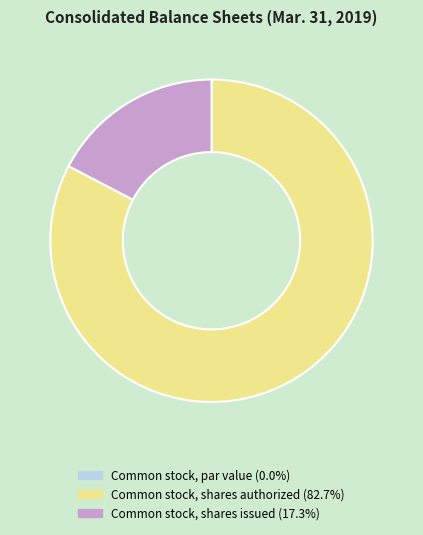

Approximately how many times larger is the value at Common stock, shares issued compared to Common stock, shares authorized?

0.2